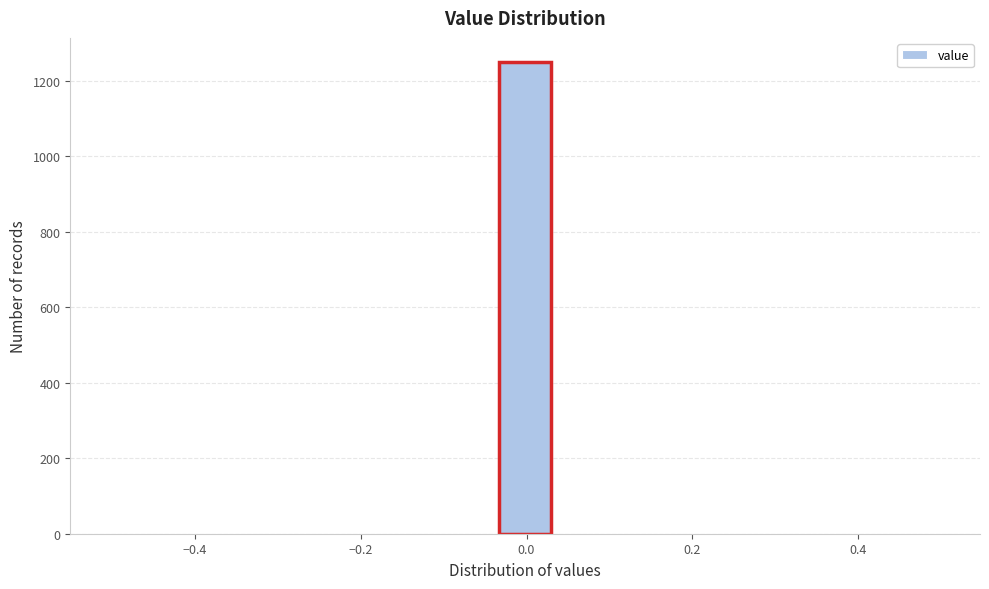

Around what value on the x-axis is the tallest bar? Give the approximate position of its centre, as read against the axis.

0.00